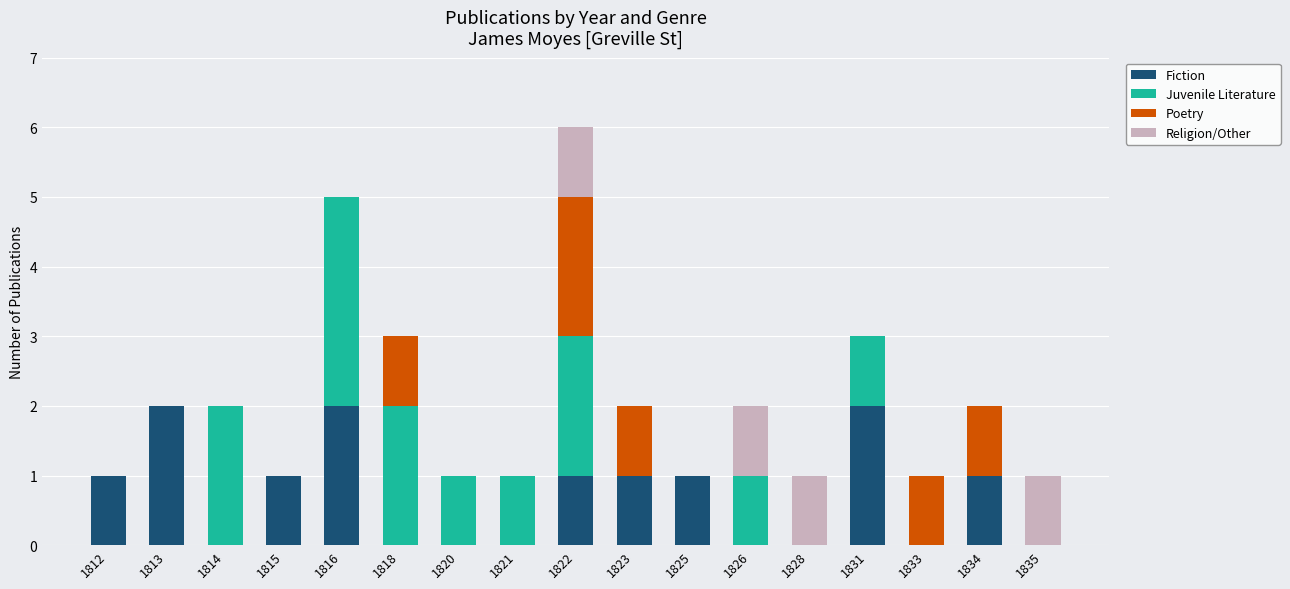

The Fiction series shows 0 at 1814. True or false?

True